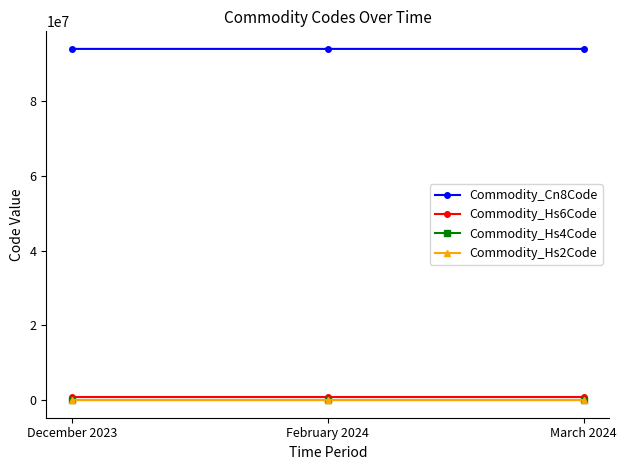

What is the value of the Commodity_Hs4Code point at the 3rd from the left?

9403